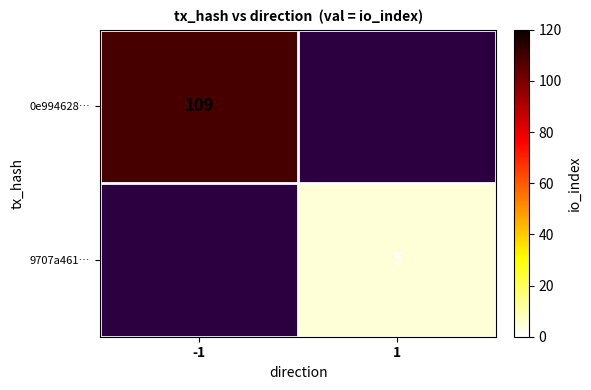

The 9707a461… series shows 5 at 1. True or false?

True